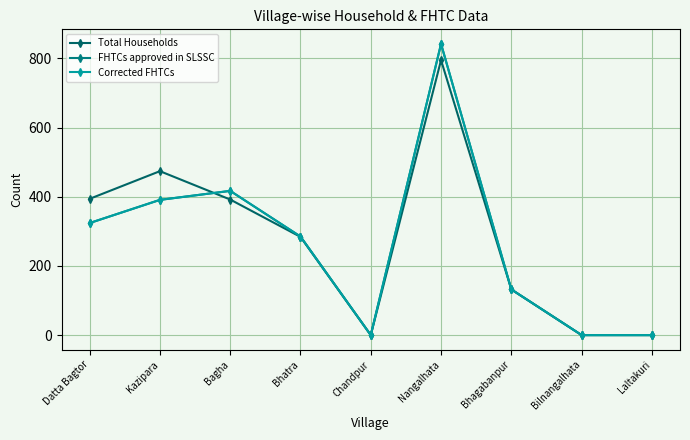

Is this an area chart (filled region under the line)?

No